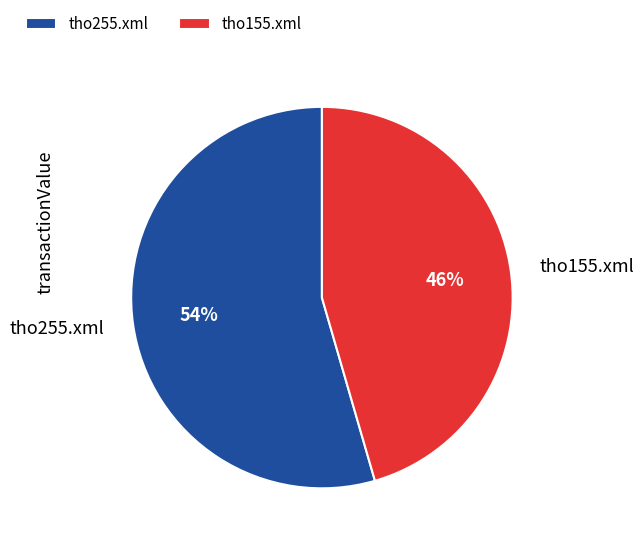

What is the smallest slice in the pie chart?

tho155.xml